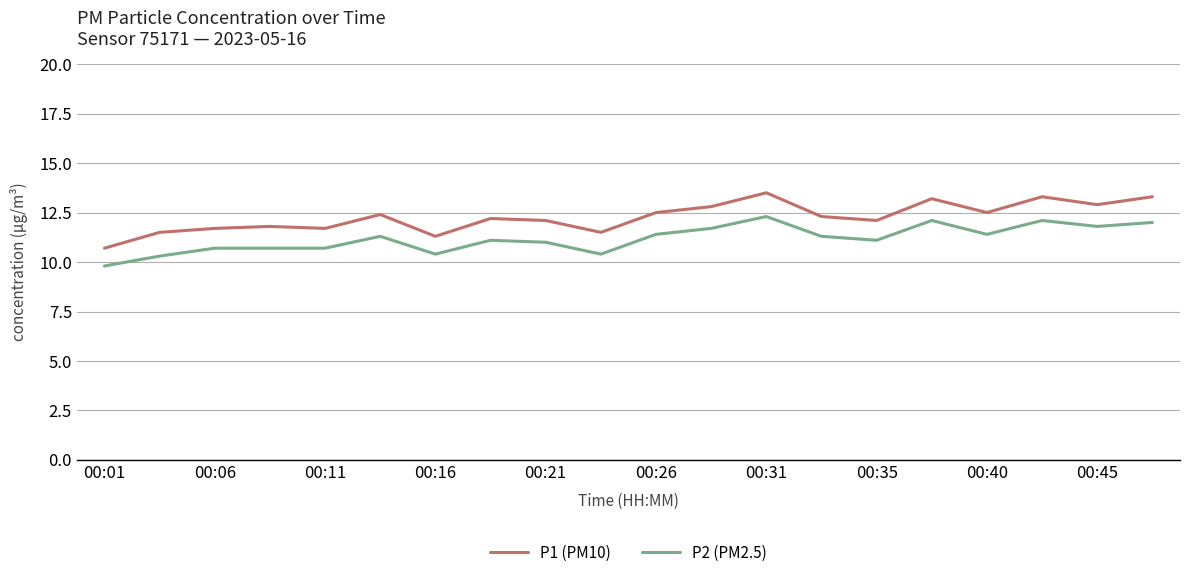

What are all the series names shown in the legend?

P1 (PM10), P2 (PM2.5)